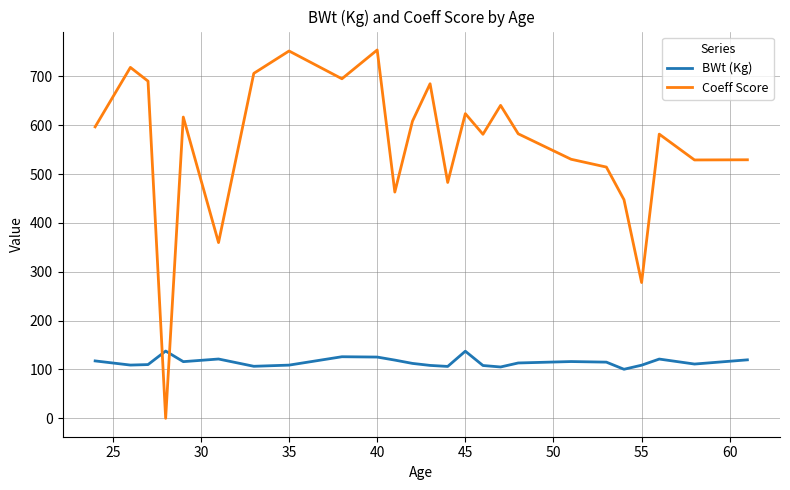

What is the difference between the maximum and minimum values in the BWt (Kg) series?

37.3